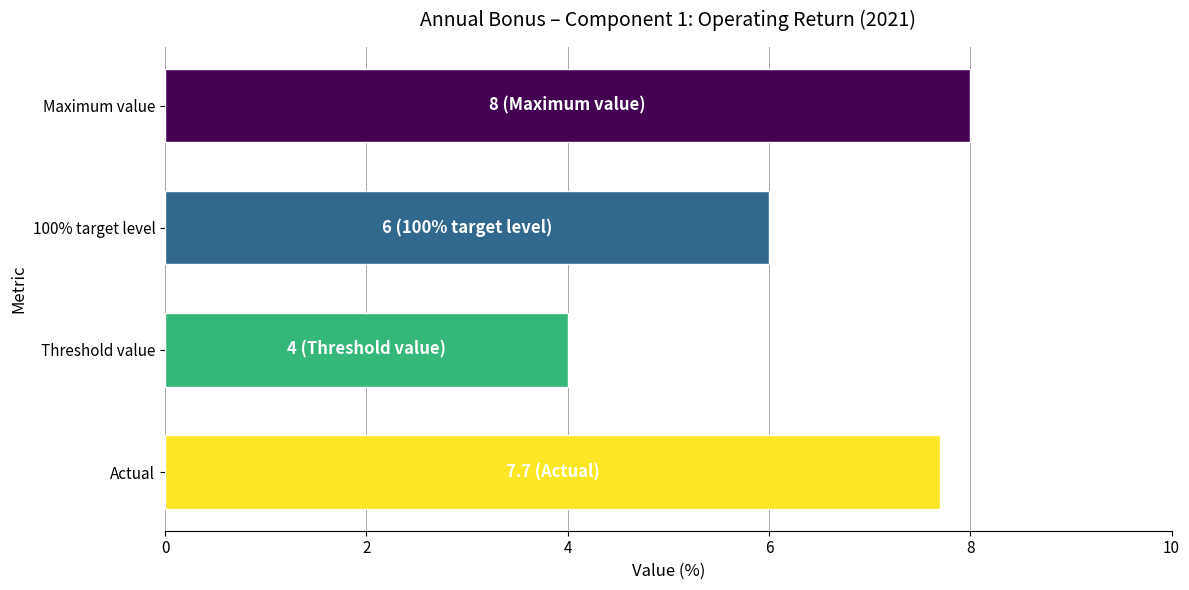

True or false: the data shows 3.6 at 100% target level.

False